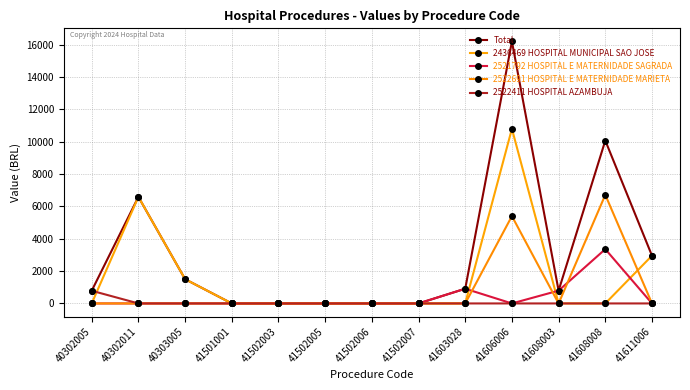

How many values in the Total series are below 792?

6